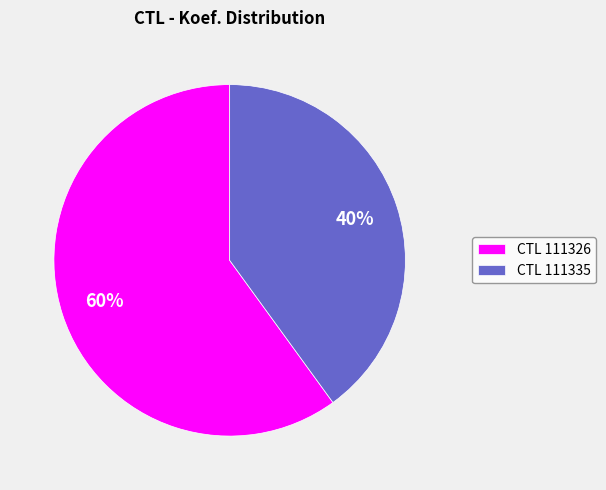

Combined, do CTL 111335 and CTL 111326 account for over 50%?

Yes